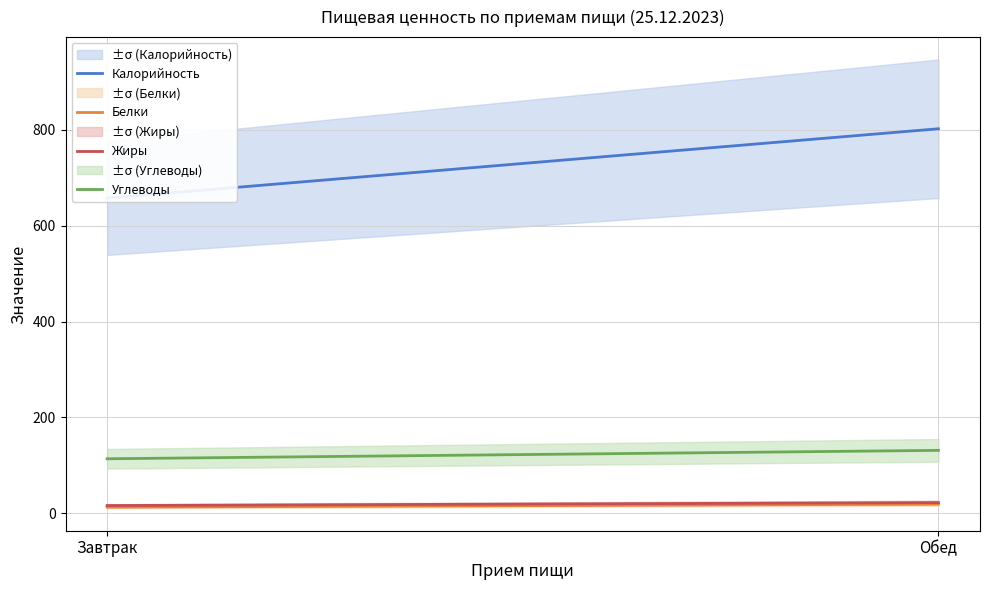

List the series in order of their peak value, highest first.

Калорийность, Углеводы, Жиры, Белки